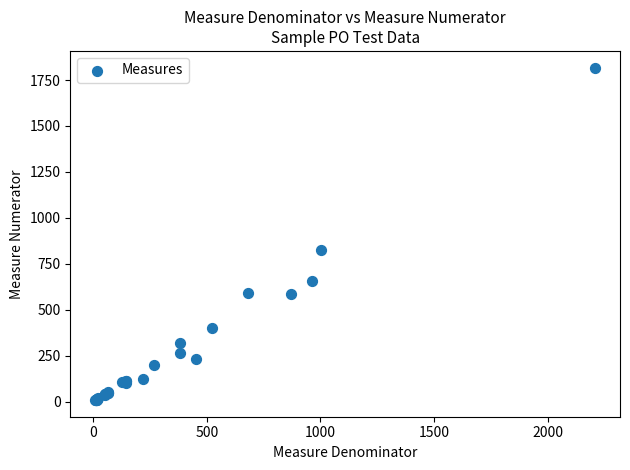

What Y value in the scatter plot is closest to 913?

823